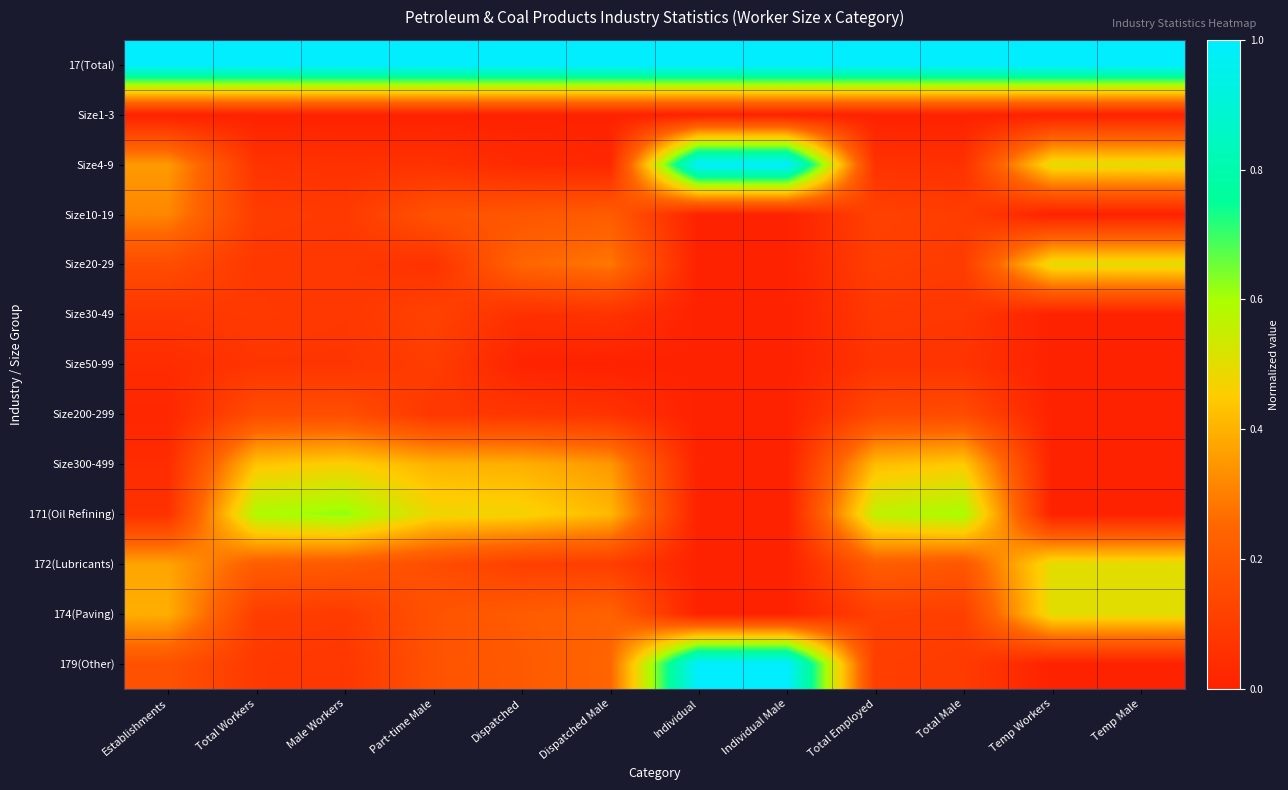

At Part-time Male, list the series in order from largest to smallest.

17(Total), 171(Oil Refining), Size300-499, Size10-19, 174(Paving), 179(Other), 172(Lubricants), Size30-49, Size50-99, Size200-299, Size4-9, Size20-29, Size1-3